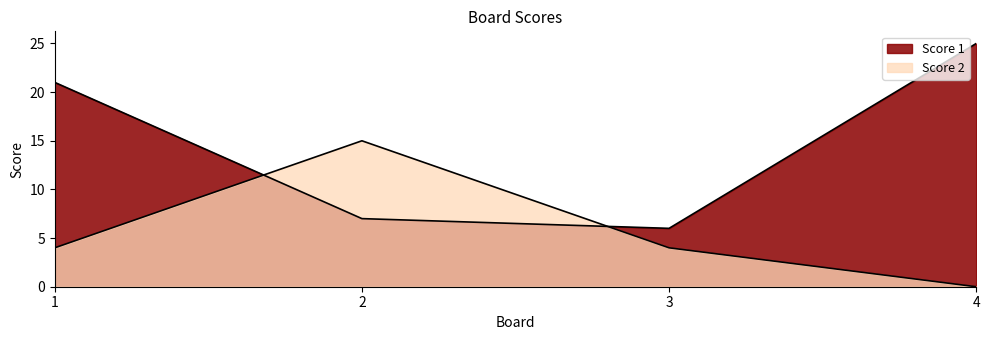

Reading left to right, extract all data points from this chart.

Score 1: 1=21	2=7	3=6	4=25
Score 2: 1=4	2=15	3=4	4=0